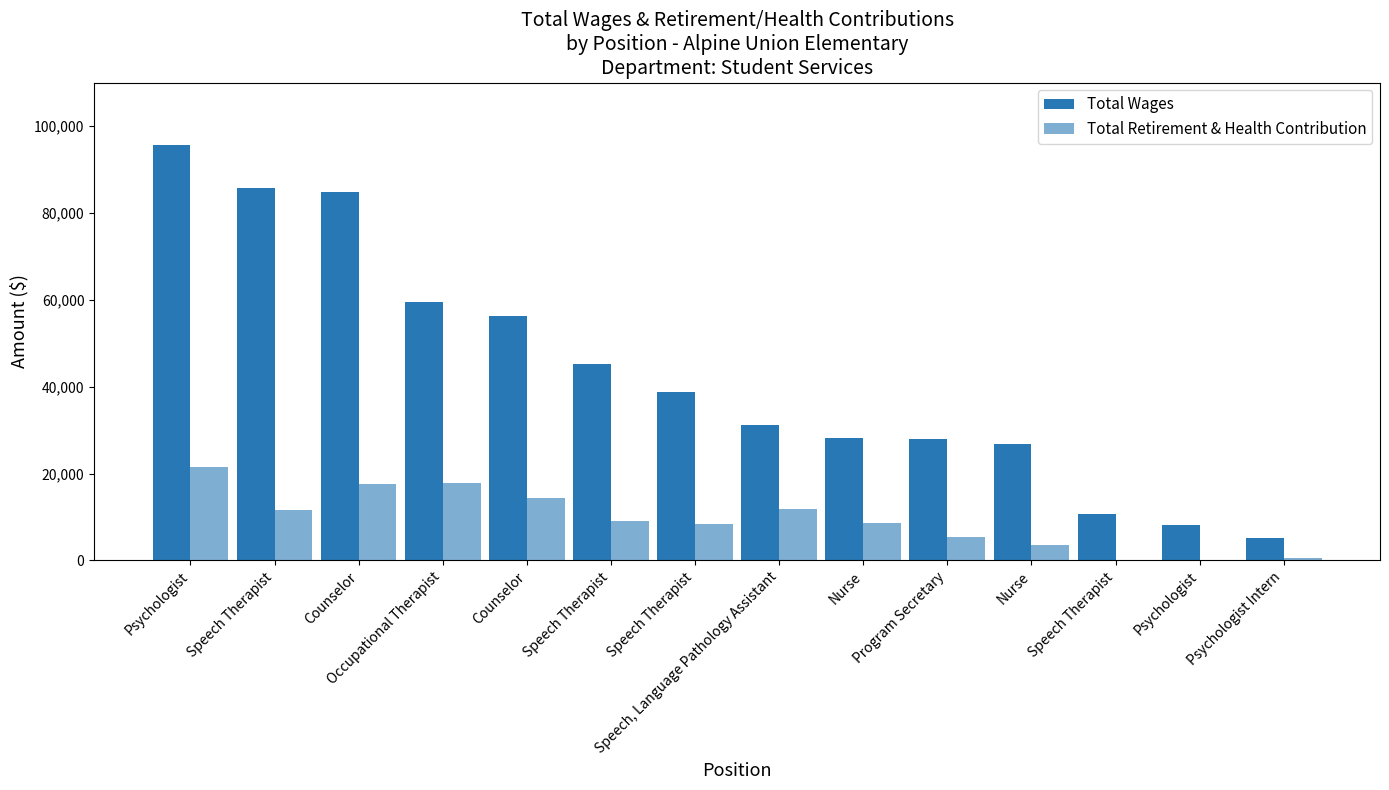

What is the sum of the Total Wages values at Nurse and Program Secretary?

54616